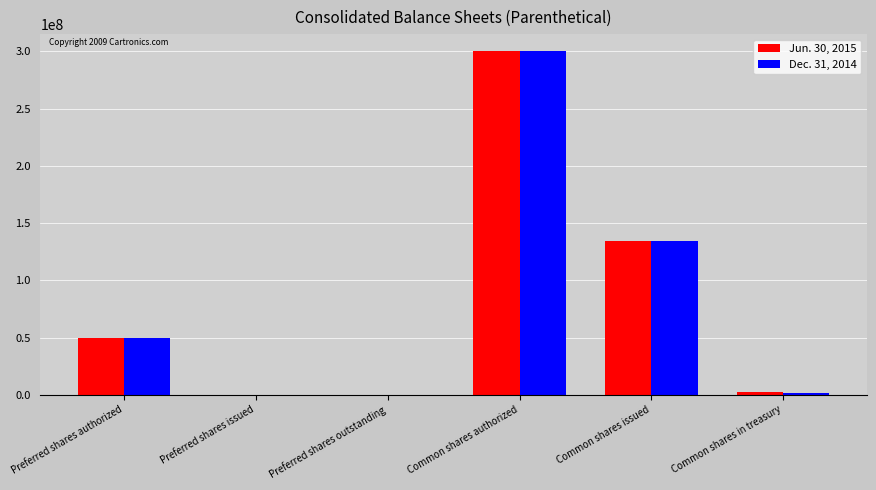

What is the sum of all Dec. 31, 2014 values?

486466610